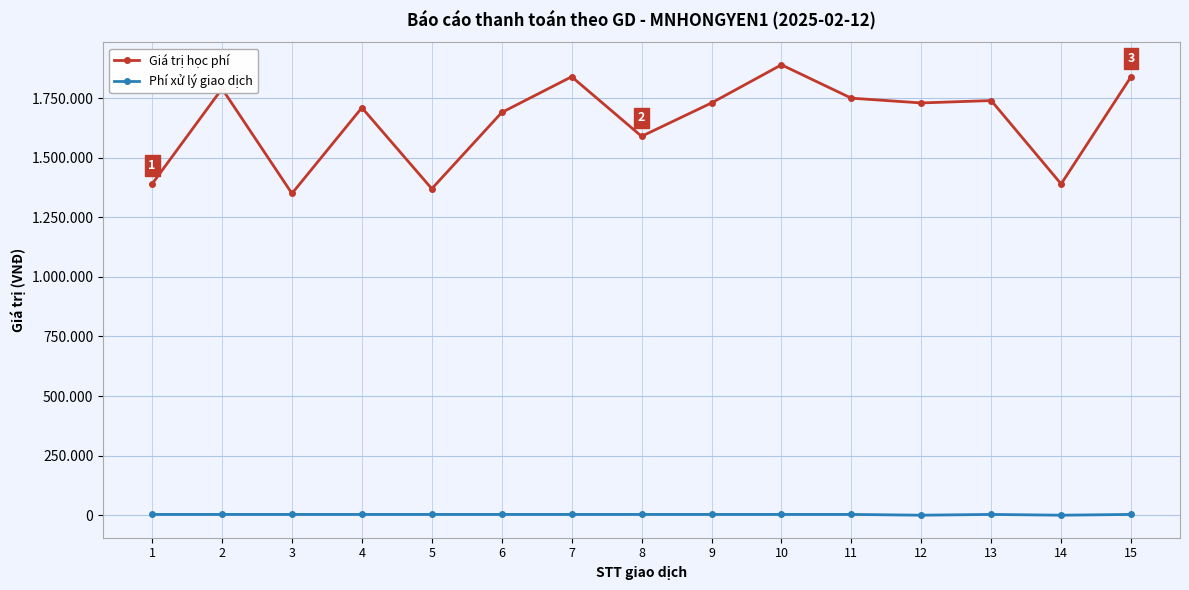

What are all the series names shown in the legend?

Giá trị học phí, Phí xử lý giao dịch